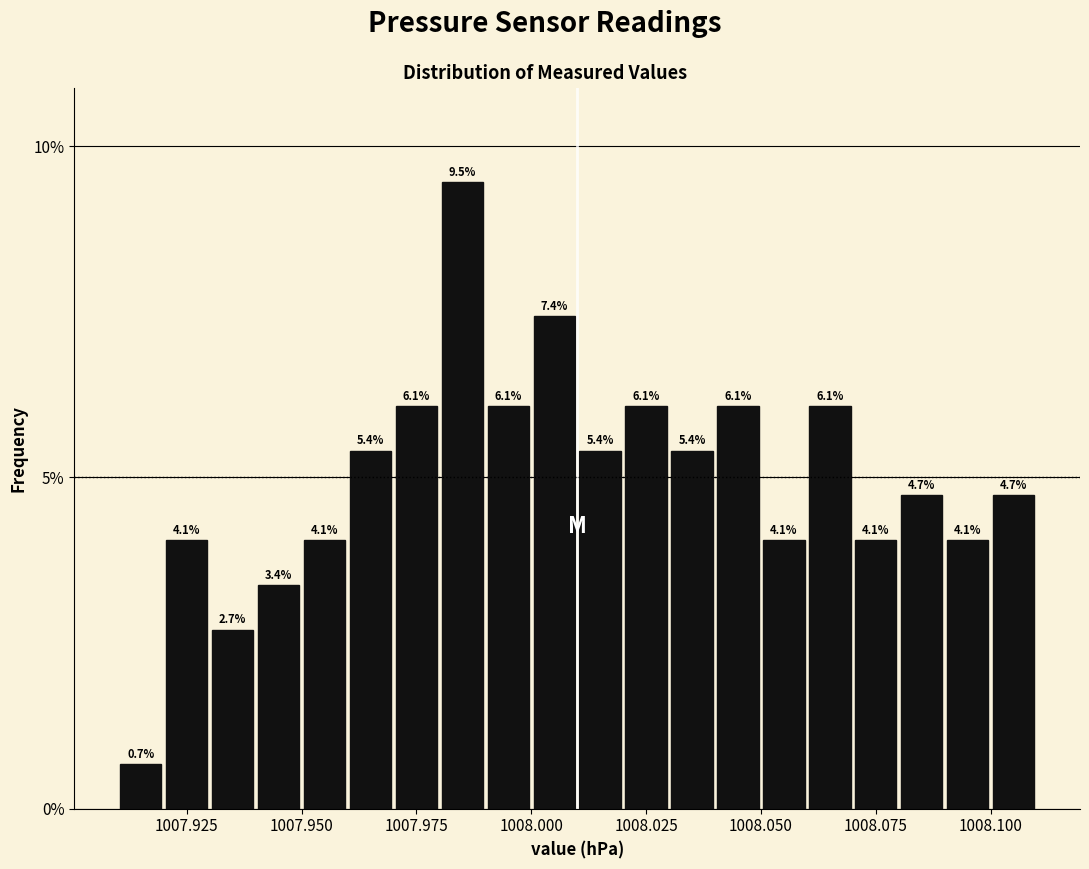

Read against the x-axis, roughly where is the centre of the tallest bar?

1007.985